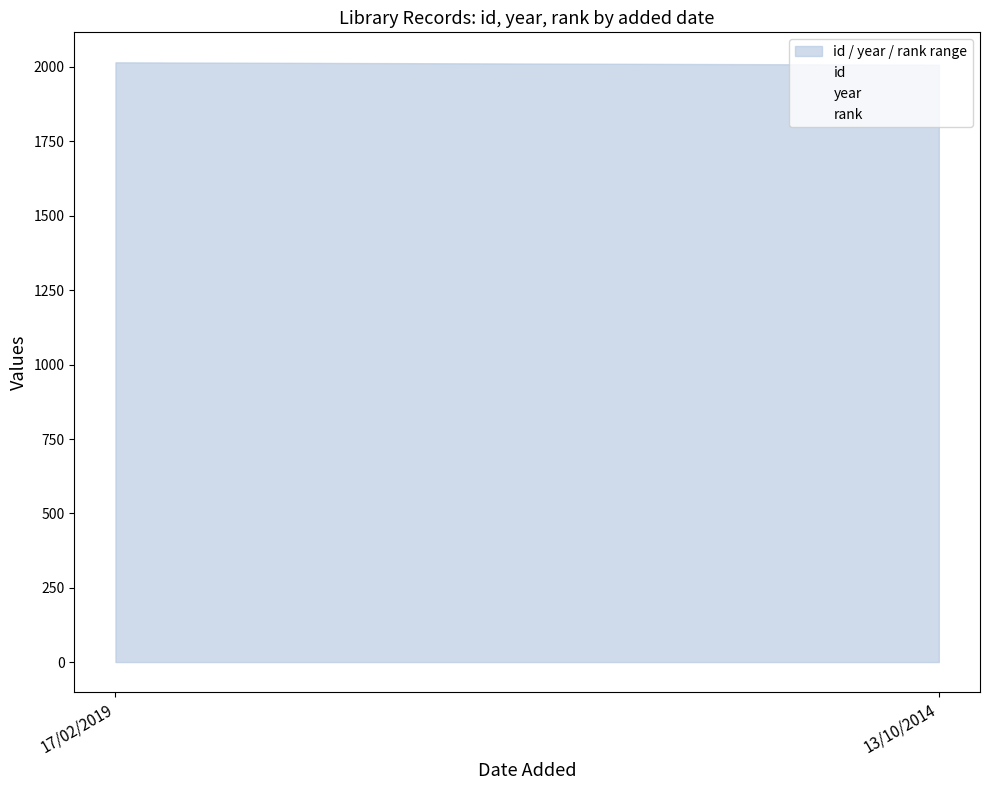

What is the maximum value for id?

977